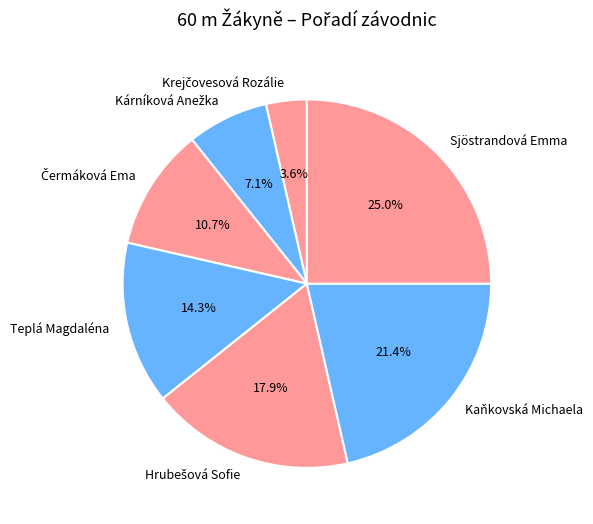

To the nearest percent, what portion does Kaňkovská Michaela represent?

21%